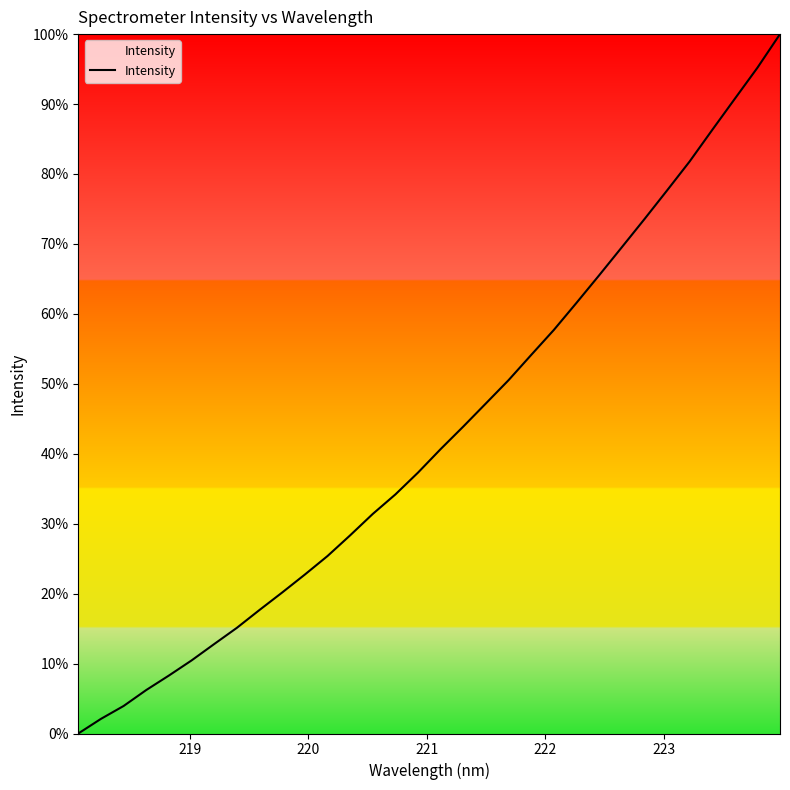

Reading right to left, list all the values displayed in this chart.

100.0	95.2	90.7	86.3	81.8	77.6	73.5	69.5	65.5	61.6	57.7	54.1	50.5	47.2	43.9	40.7	37.3	34.2	31.4	28.3	25.4	22.7	20.2	17.7	15.1	12.8	10.4	8.3	6.2	3.9	2.1	0.0